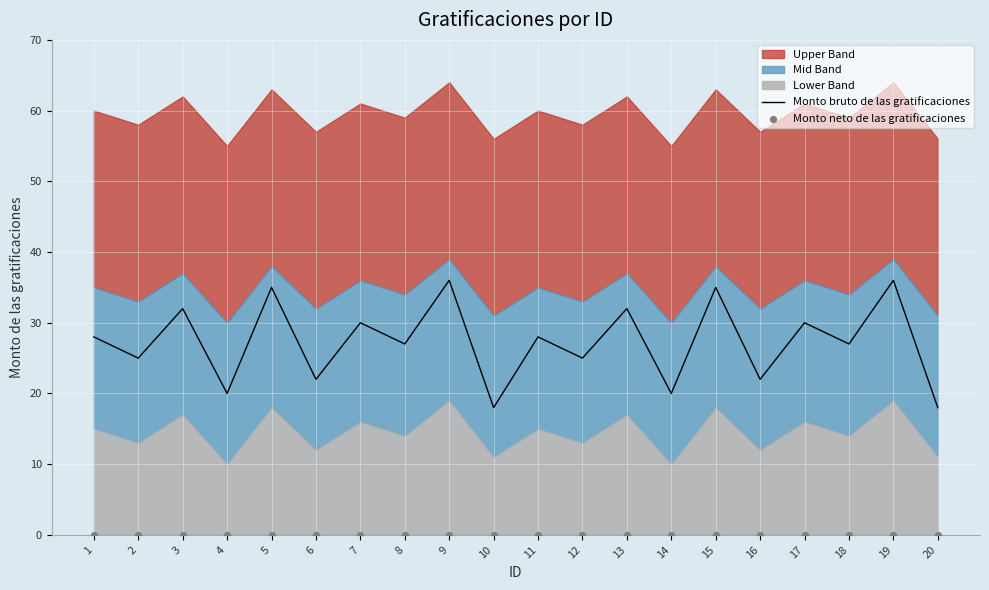

Which series contains the lowest Y value?

Monto neto de las gratificaciones